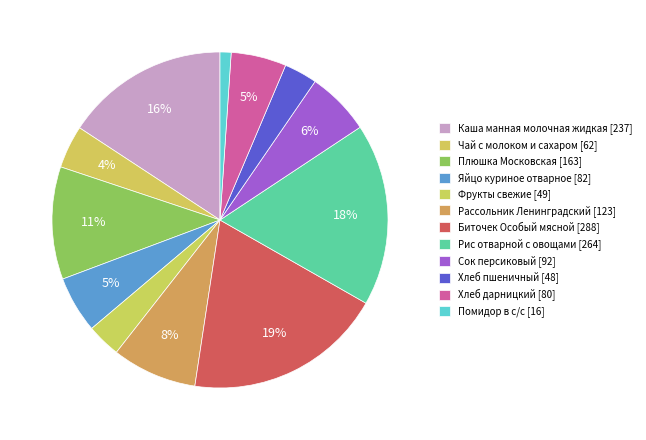

The Помидор в с/с slice represents 1% of the pie. True or false?

True